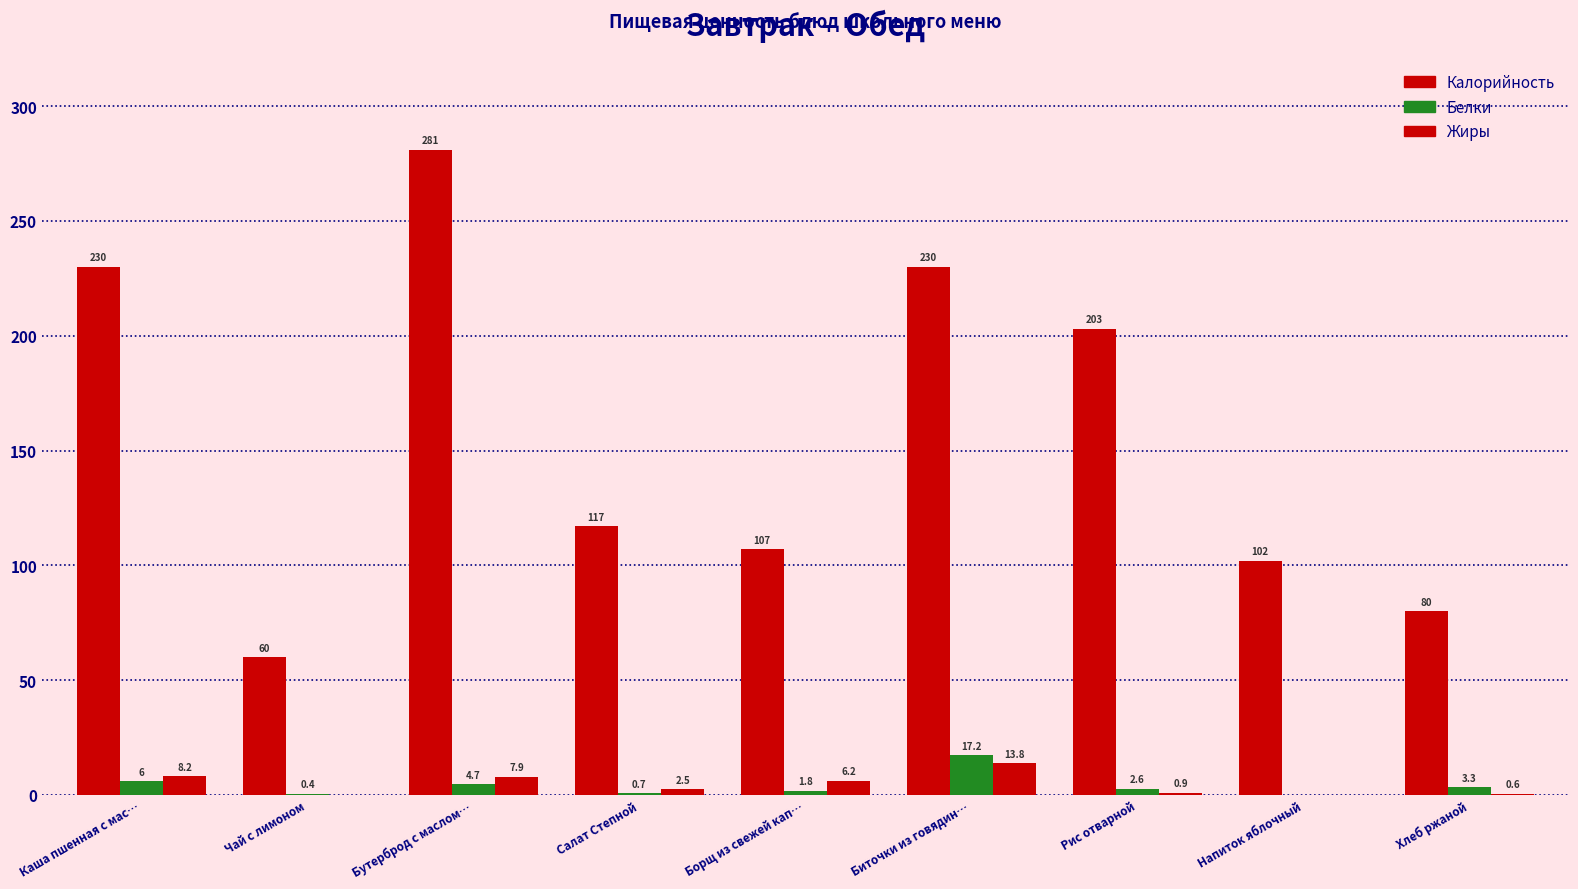

What is the difference between the Белки values at Салат Степной and Борщ из свежей кап…?

1.1